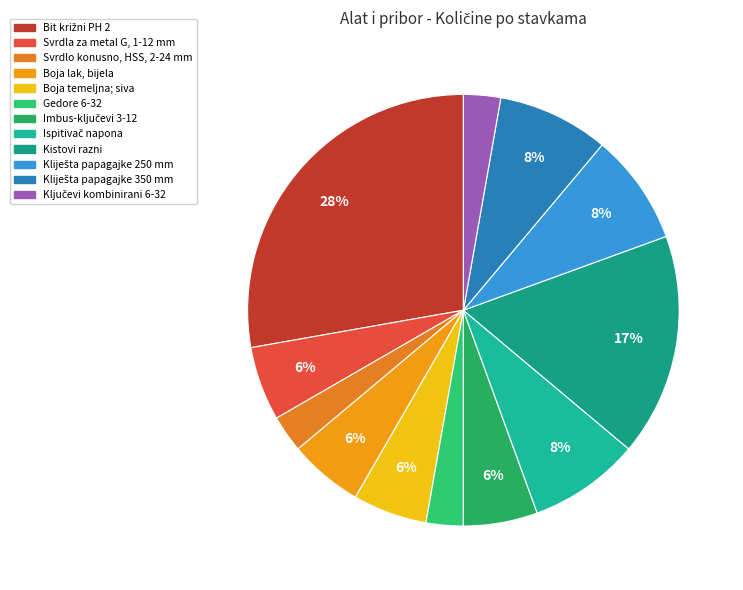

How many segments does this pie chart have?

12